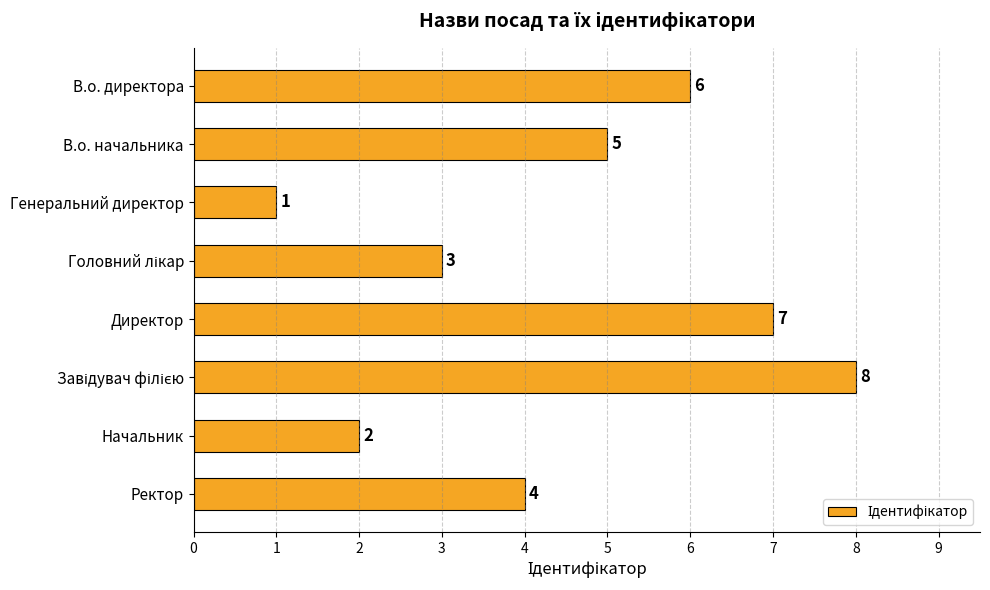

Reading top to bottom, extract all data points from this chart.

6	5	1	3	7	8	2	4